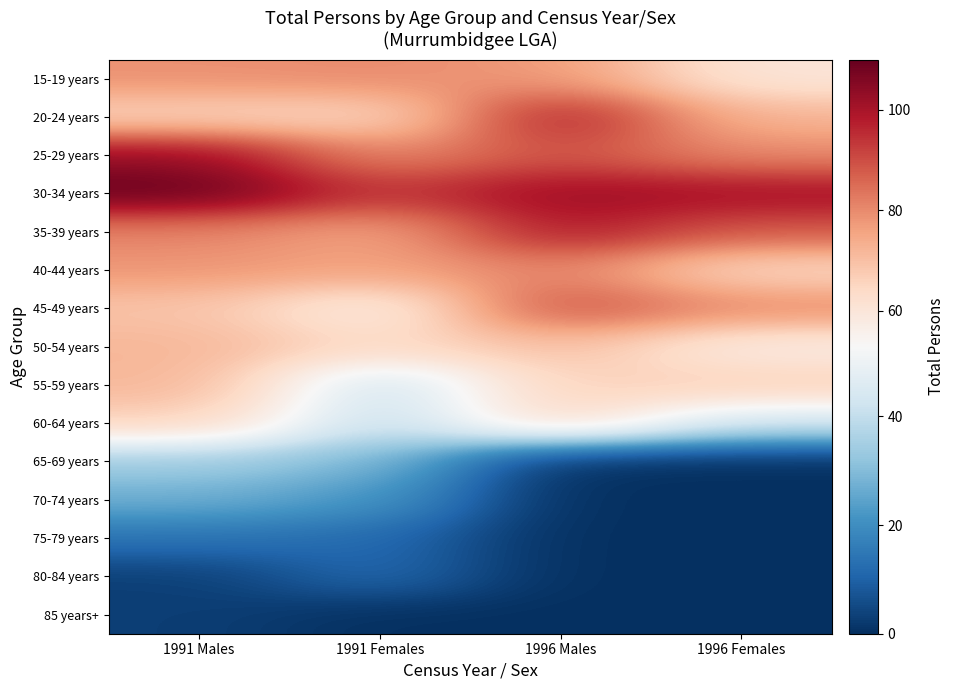

How many distinct data groups are displayed?

15